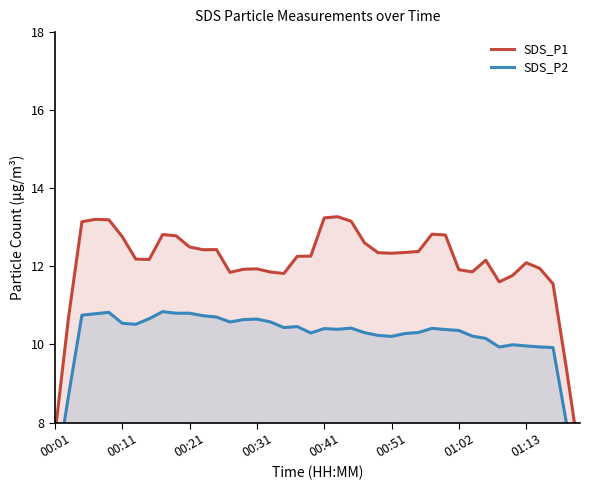

Which series has the widest spread of values?

SDS_P1